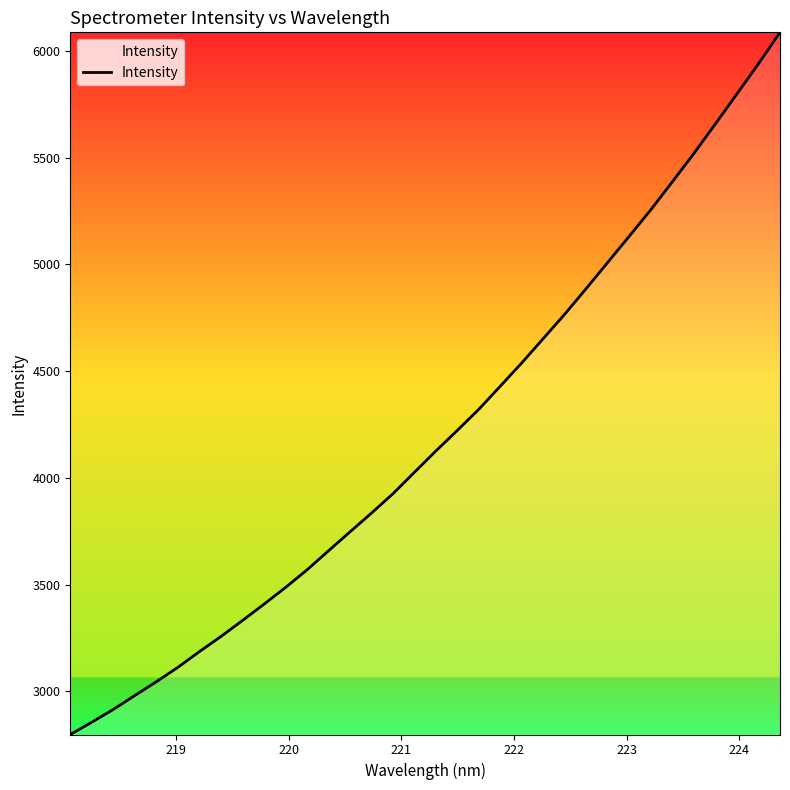

True or false: the data has more than 0 interior local peaks.

False